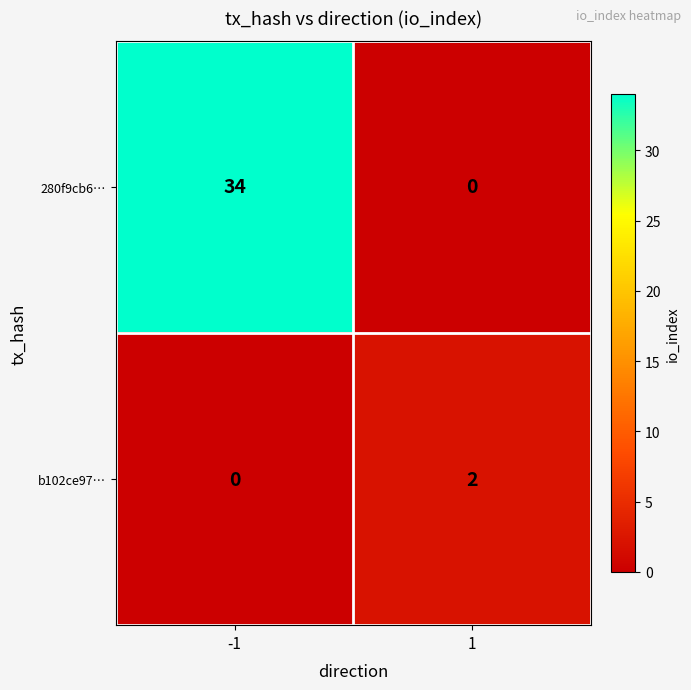

Read the 280f9cb6… value at -1, to the nearest 10.

30